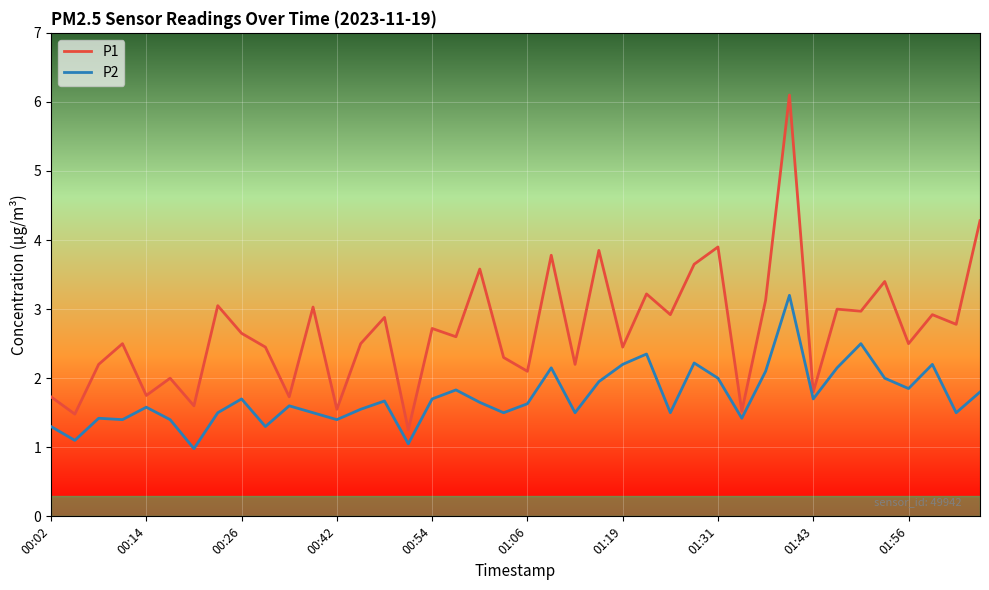

True or false: P2 and P1 cross at least once.

False